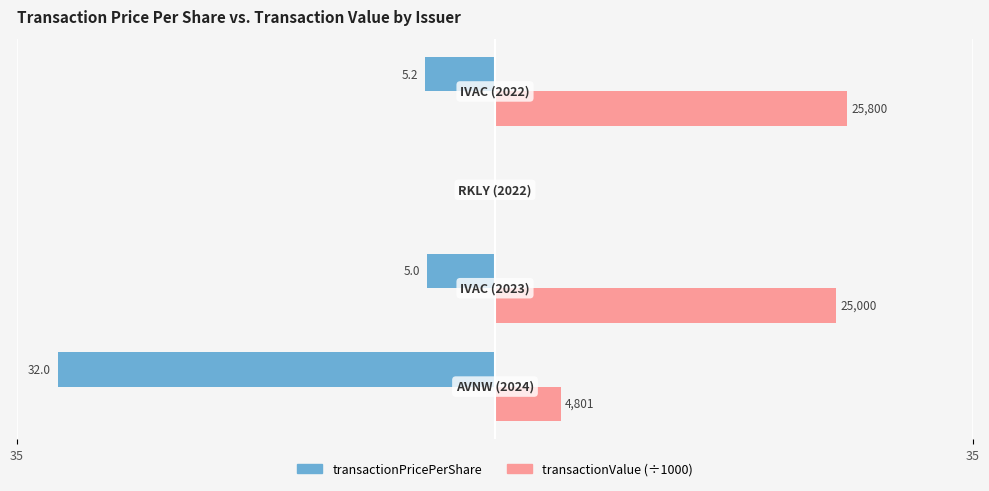

What are all the series names shown in the legend?

transactionPricePerShare, transactionValue (÷1000)